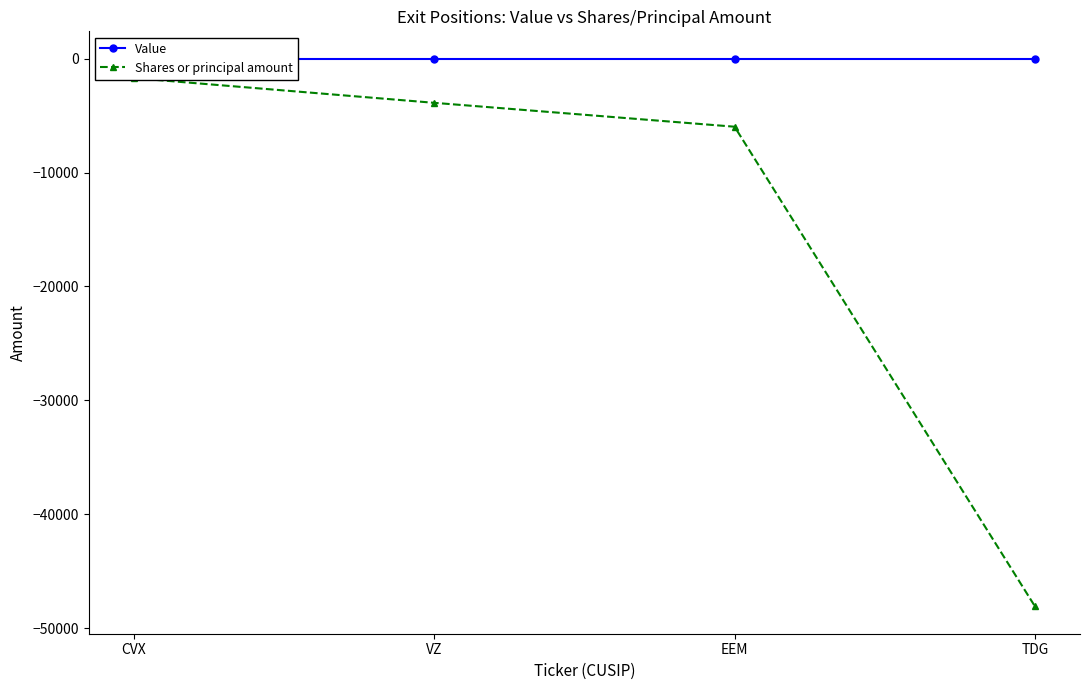

At CVX, list the series in order from largest to smallest.

Value, Shares or principal amount